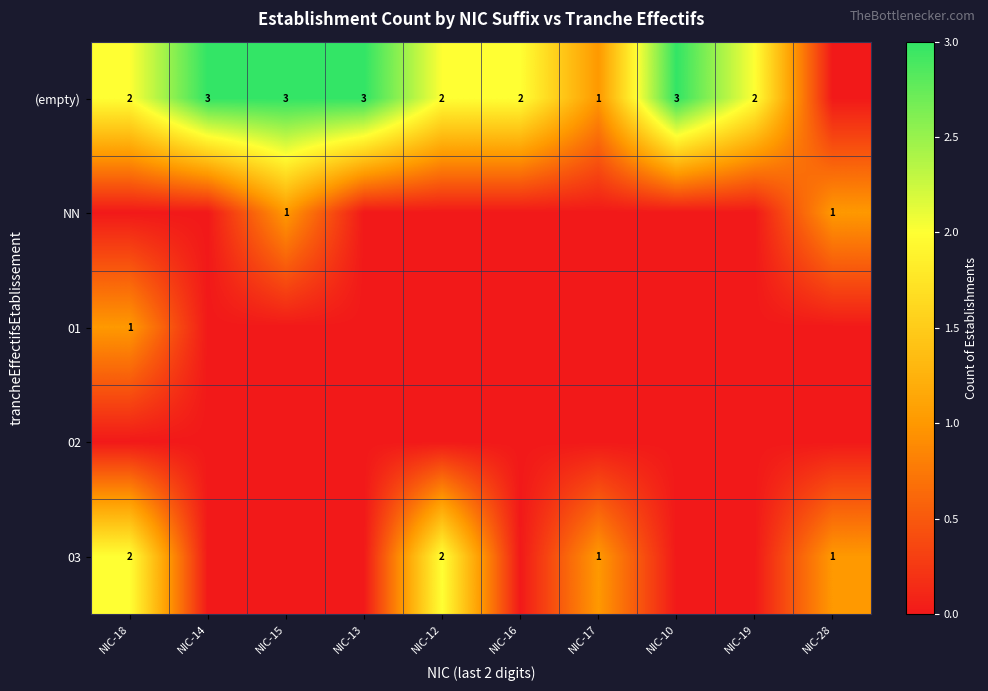

What is the total value across all series at NIC-16?

2